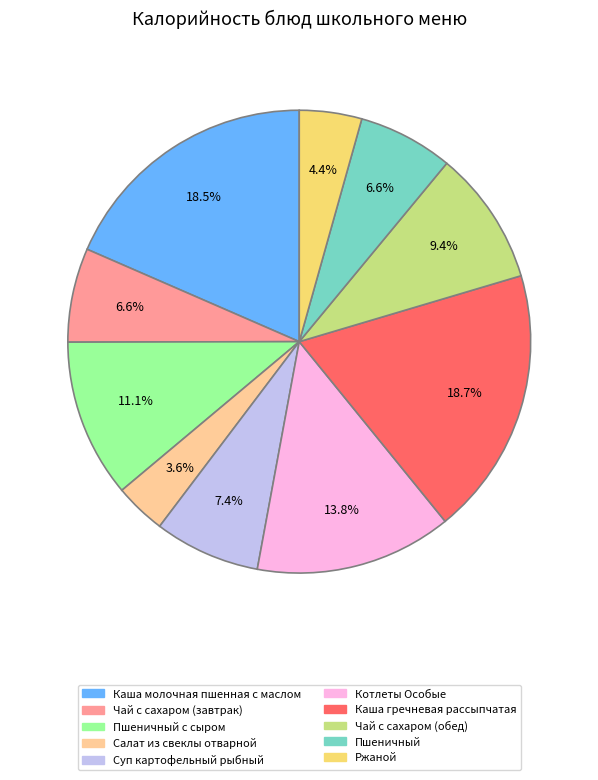

Which slice is the smallest?

Салат из свеклы отварной